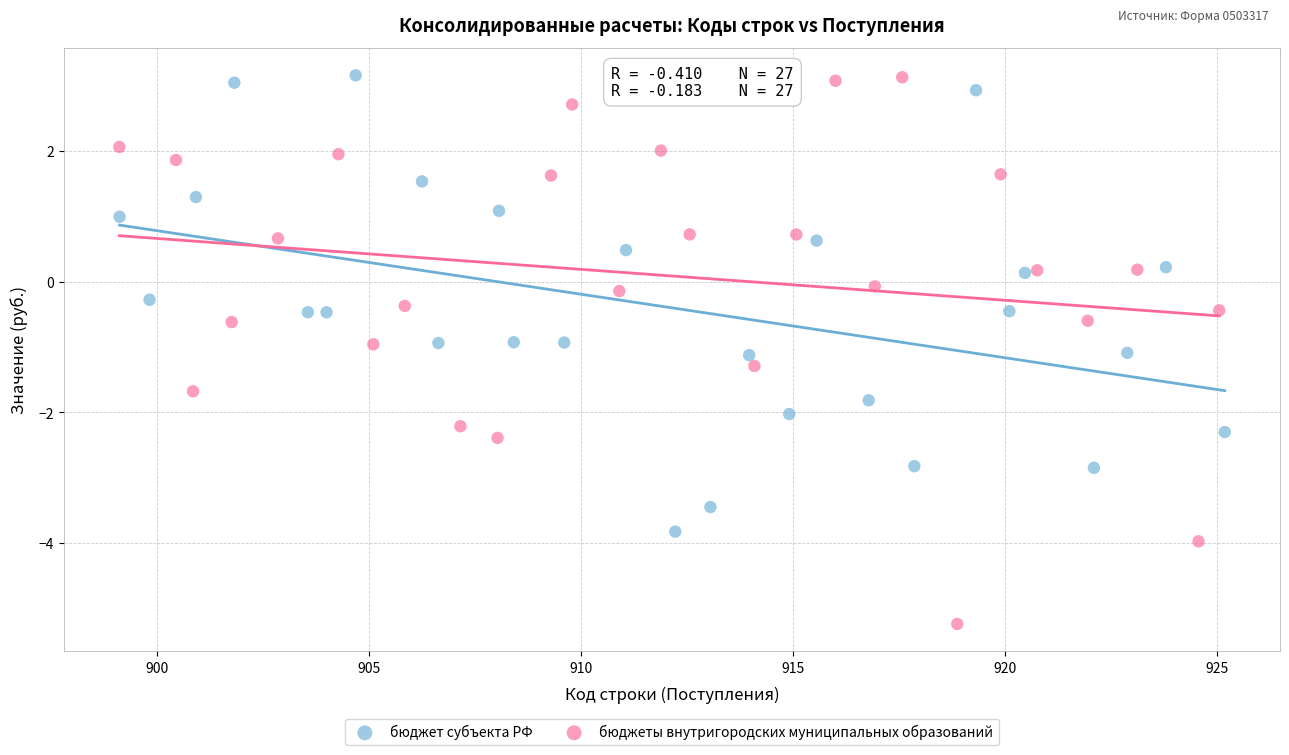

Which series has the largest Y range (max minus min)?

бюджеты внутригородских муниципальных образований